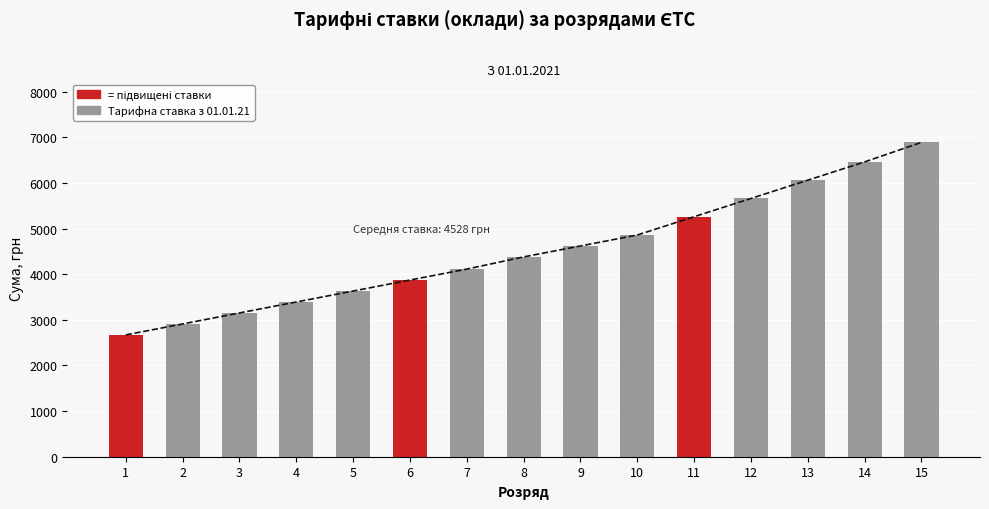

What is the change in value from 9 to 15?

+2270